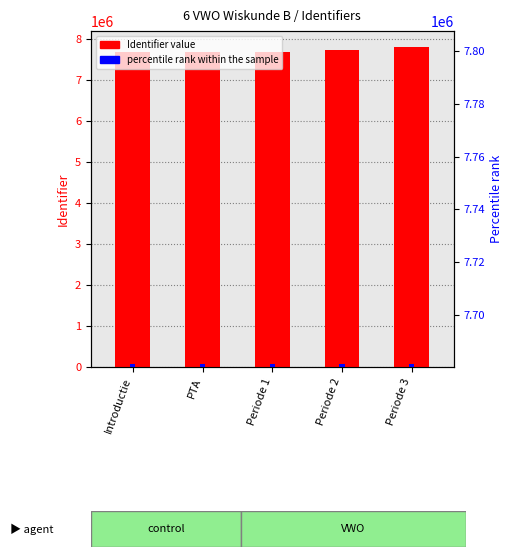

The value at Periode 1 is 7680280. True or false?

True